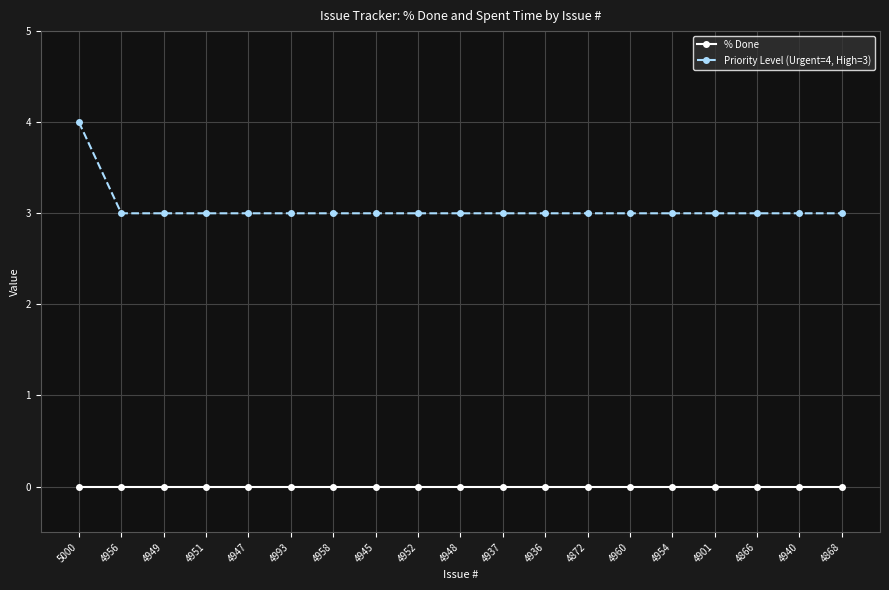

What is the difference between the Priority Level (Urgent=4, High=3) values at 5000 and 4993?

1